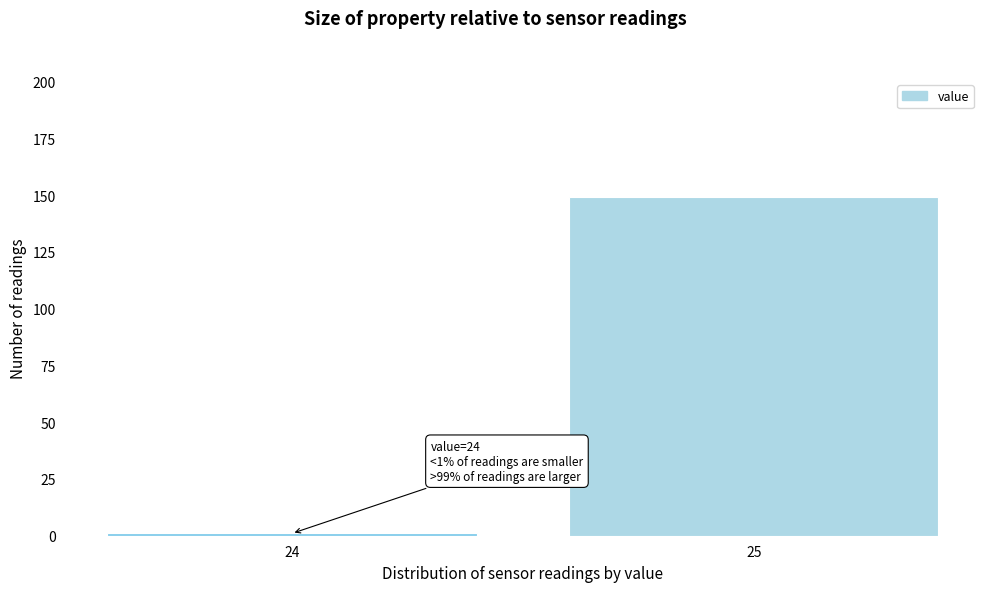

Reading left to right, transcribe all the data shown in this chart.

24=1	25=149